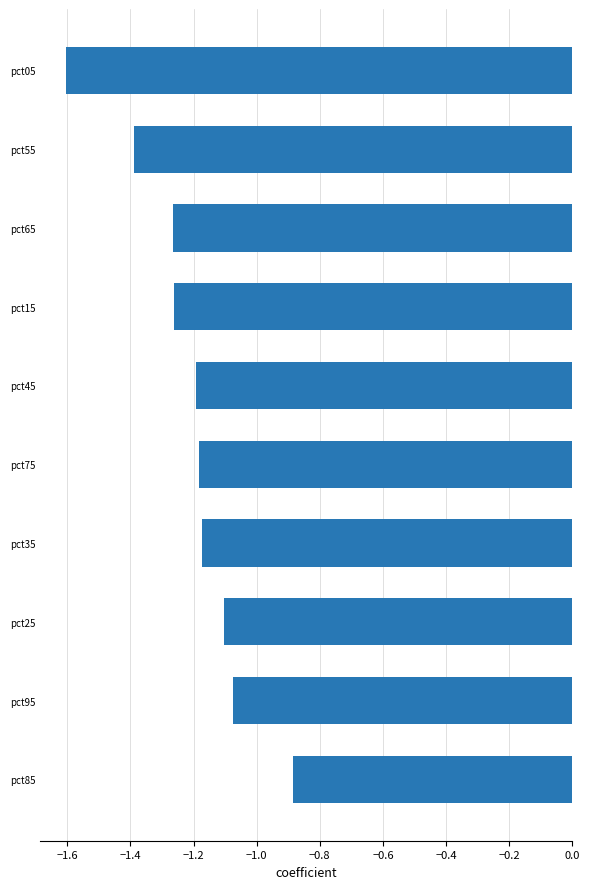

Does the chart contain stacked bars?

No